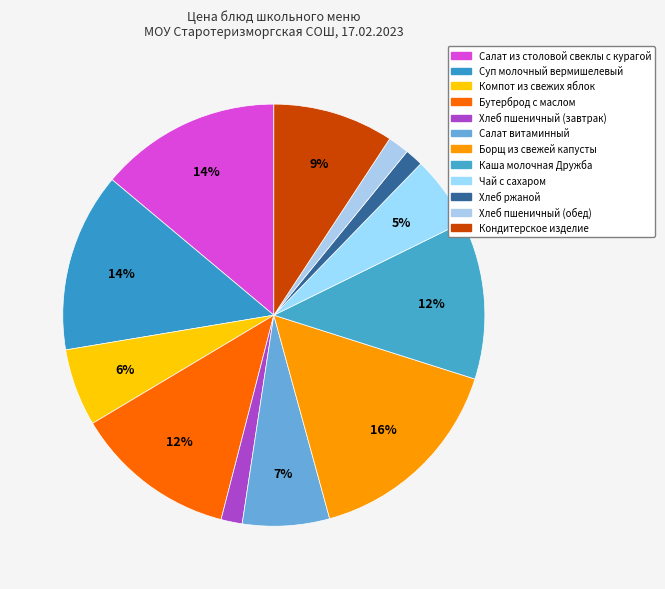

To the nearest percent, what percentage of the pie is Хлеб пшеничный (обед)?

2%